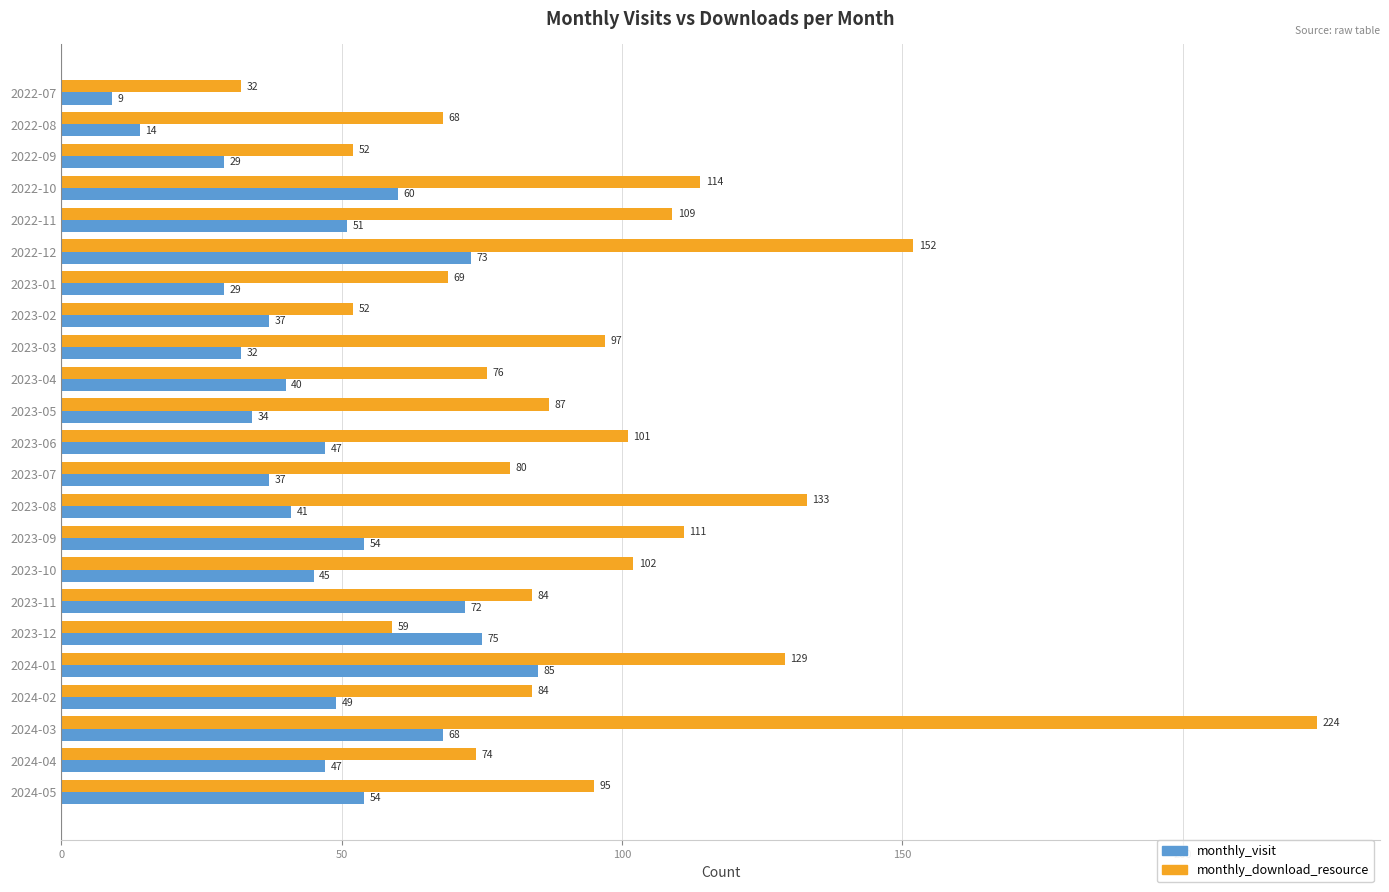

At 2023-11, list the series in order from smallest to largest.

monthly_visit, monthly_download_resource